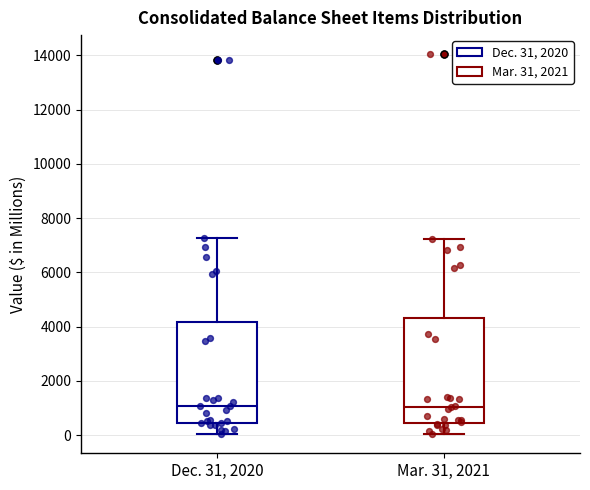

Reading left to right, read every box against the y-axis: the position of its median line, the range the box covers, and the ends of its whiskers. The values are not printed on the chart, so give them approximately, as read against the axis.

Dec. 31, 2020: median 1000, box 400 to 4200, whiskers 0 to 7200
Mar. 31, 2021: median 1000, box 400 to 4400, whiskers 0 to 7200